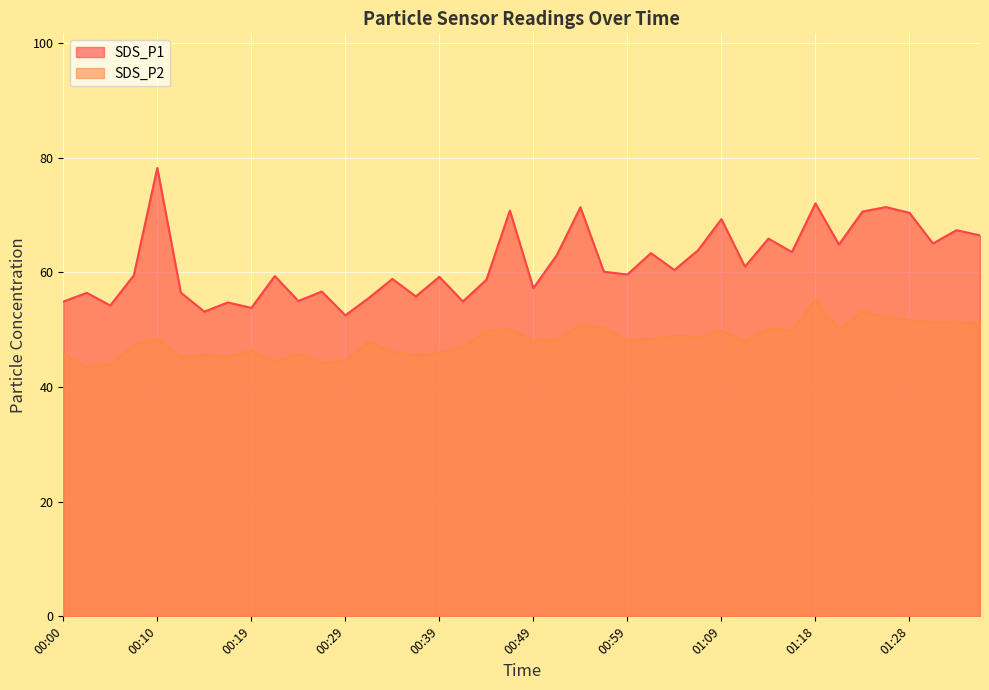

Rank the series by their average value, from lowest to highest.

SDS_P2, SDS_P1